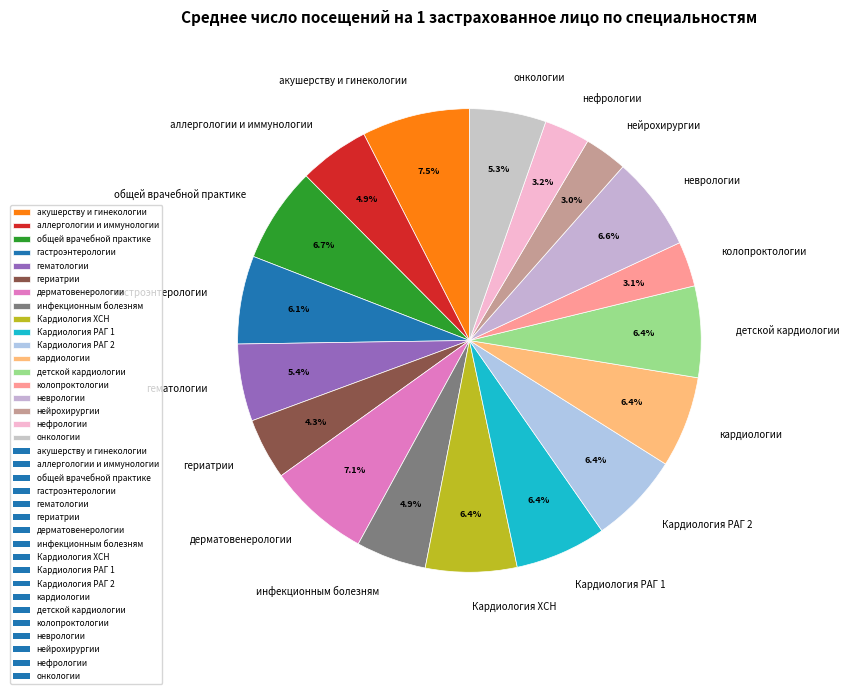

Is аллергологии и иммунологии the majority of the pie?

No